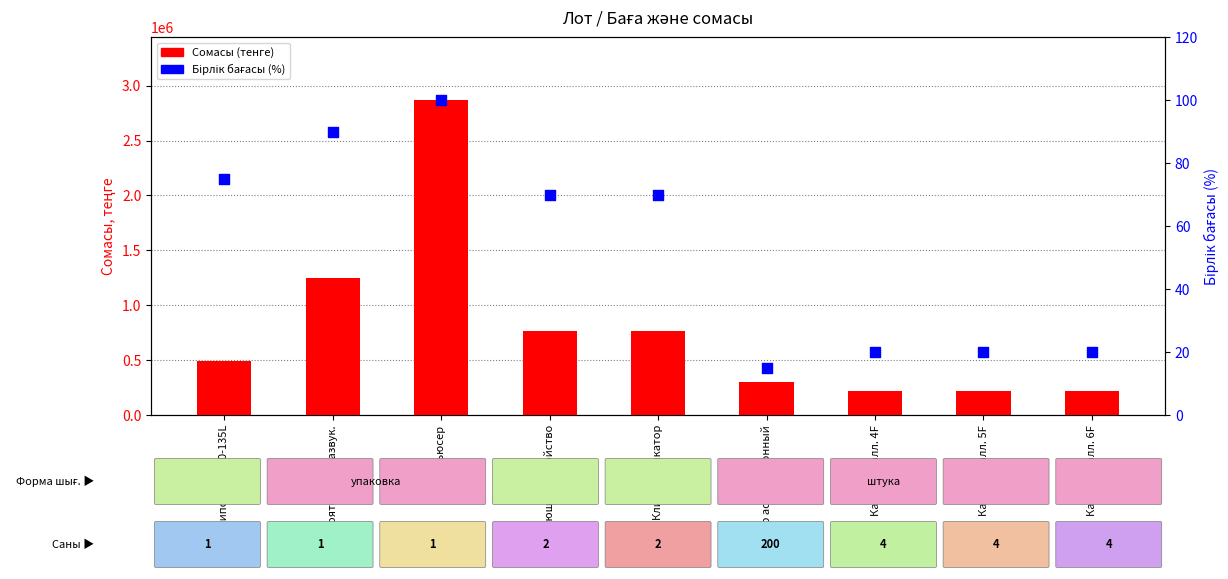

At which category is the sum across all series the highest?

Трансдьюсер